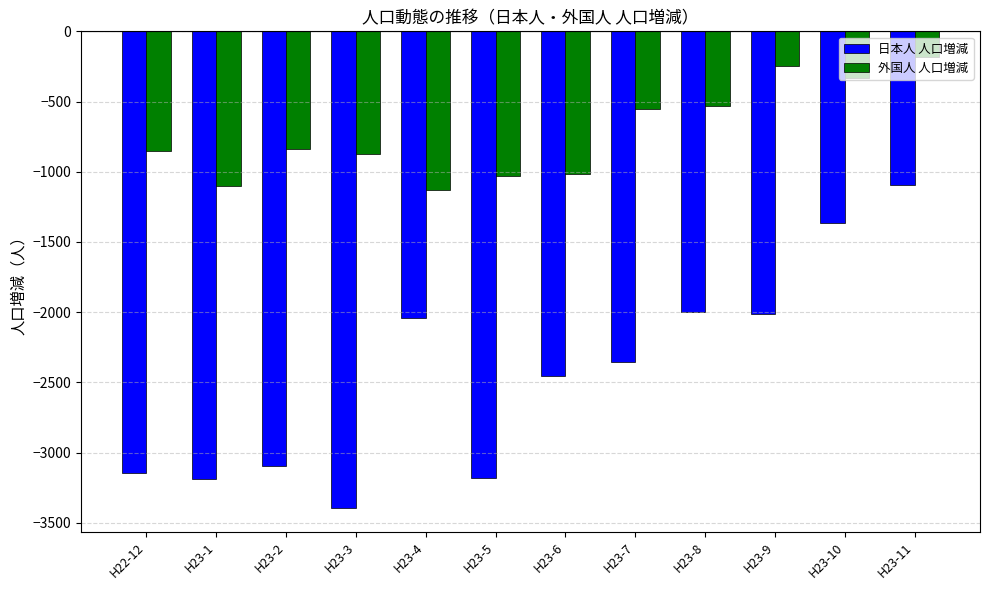

What is the smallest value displayed?

-3394